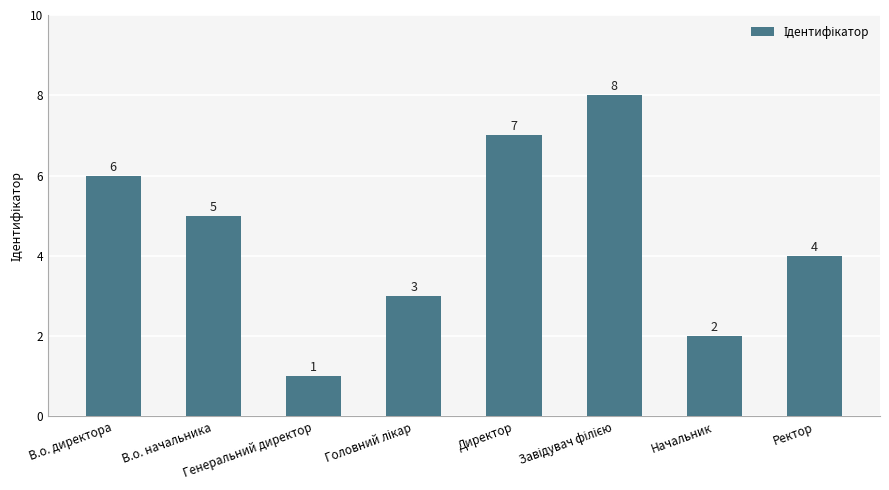

What is the value of the 5th bar from the left?

7